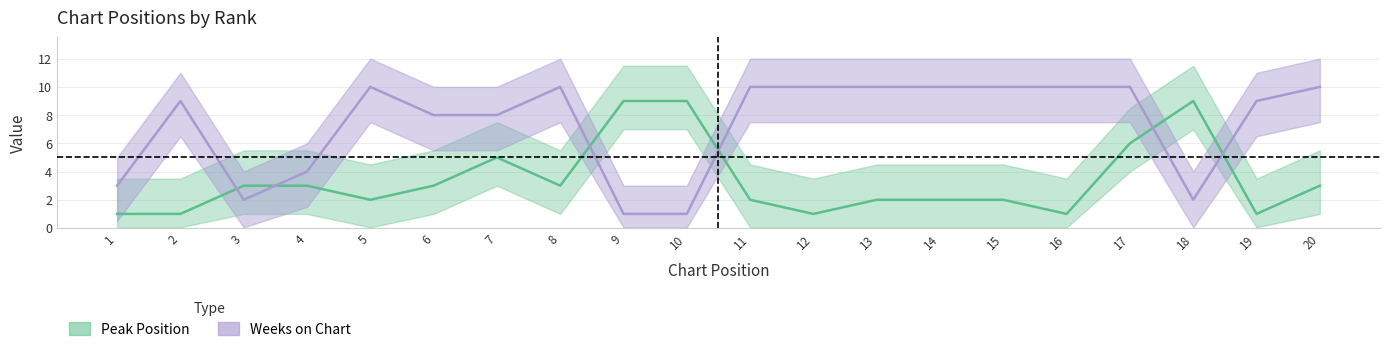

How many lines are shown in the chart?

2